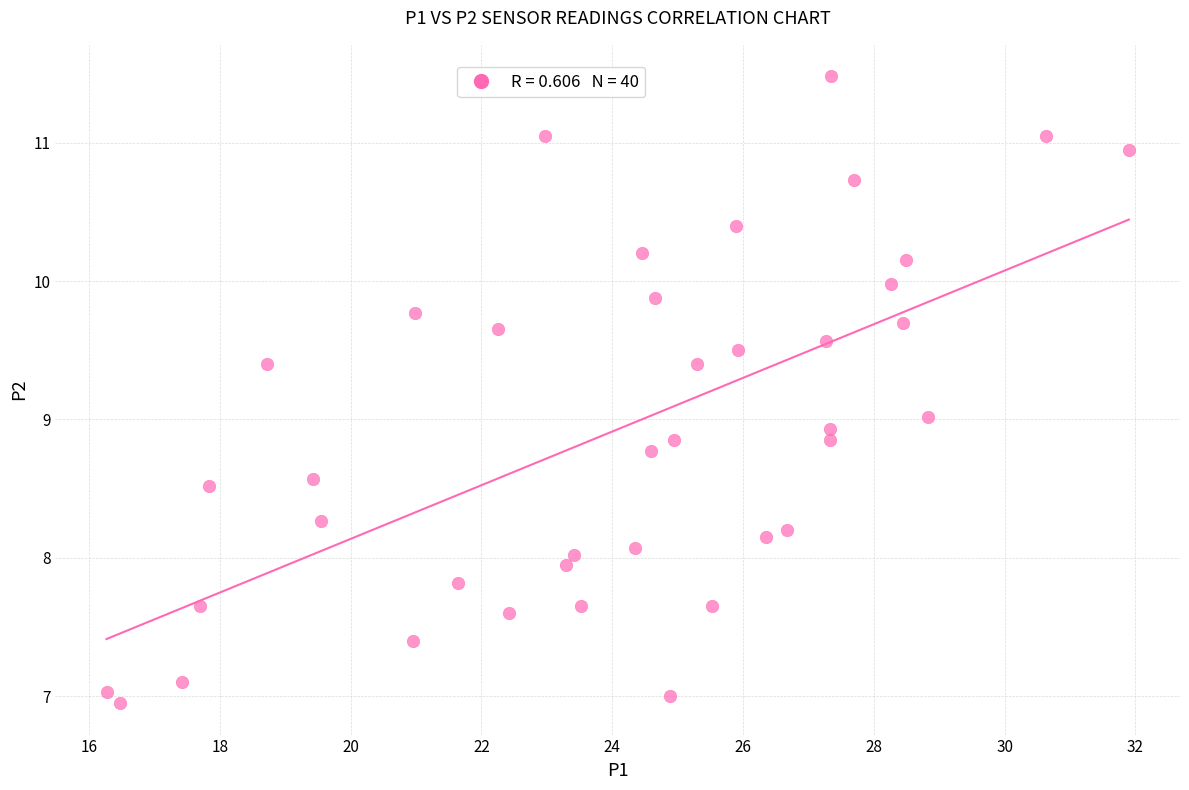

What is the range of X values (max minus min)?

15.6